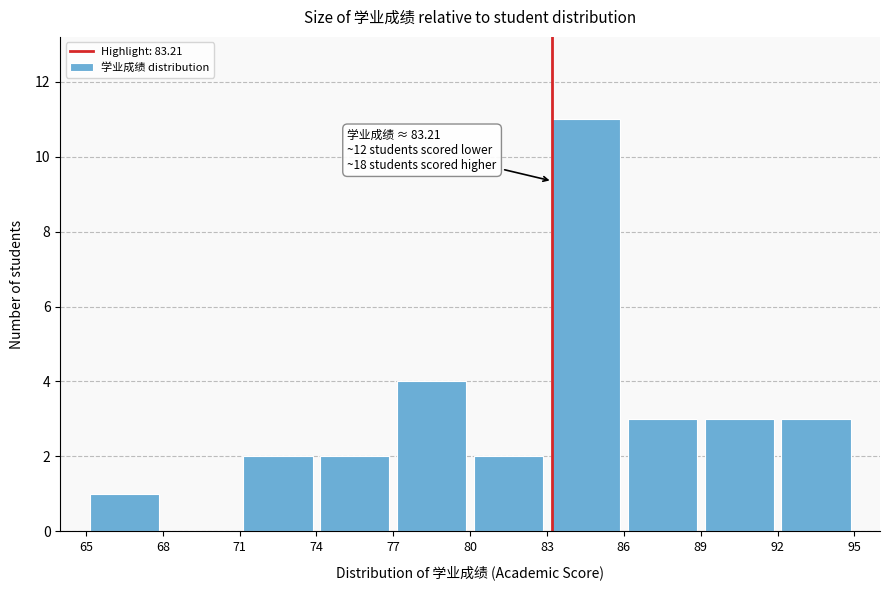

Which range on the x-axis has the tallest bar?

83 to 86